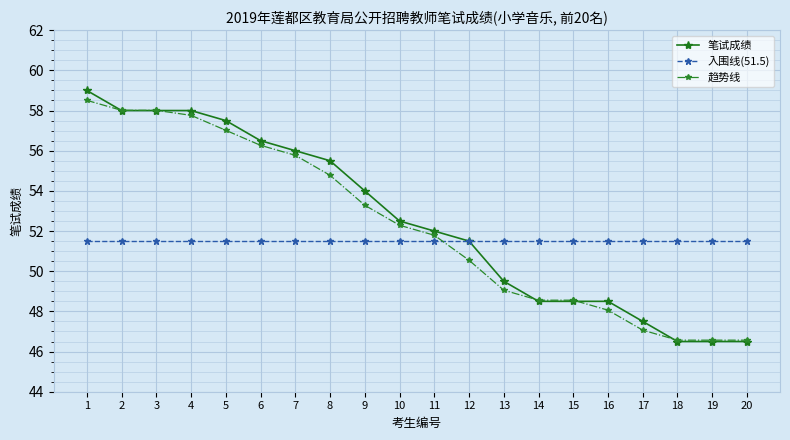

Which series has the widest spread of values?

笔试成绩